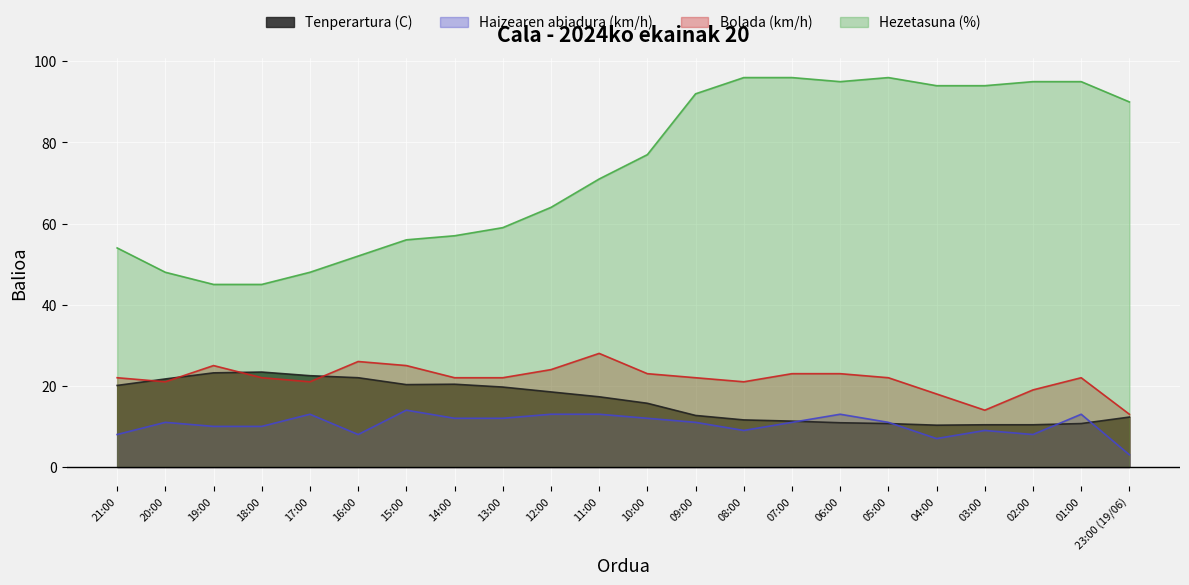

True or false: Haizearen abiadura (km/h) has a value of 12.0 at 14:00.

True